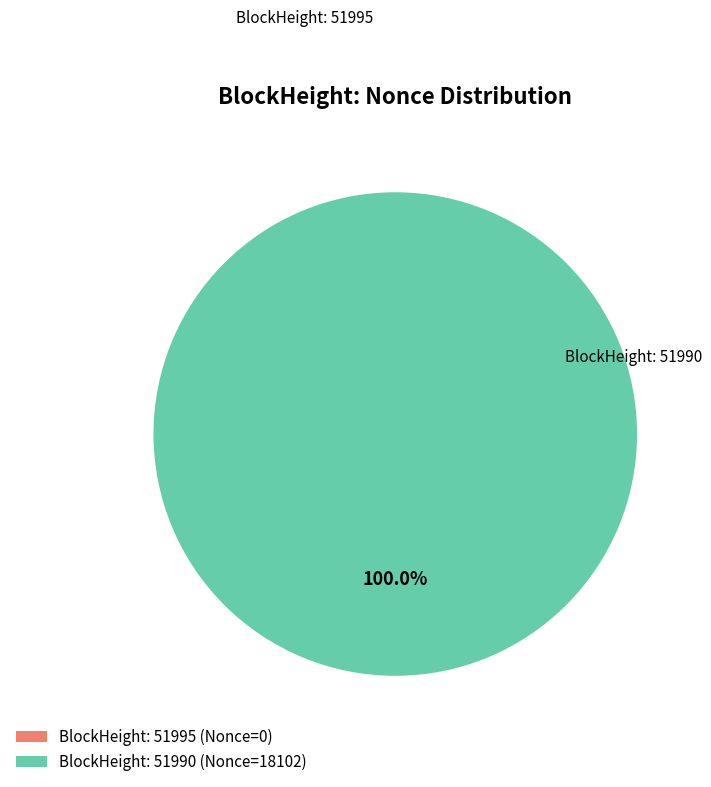

What percentage do 51990 and 51995 together represent?

100.0%